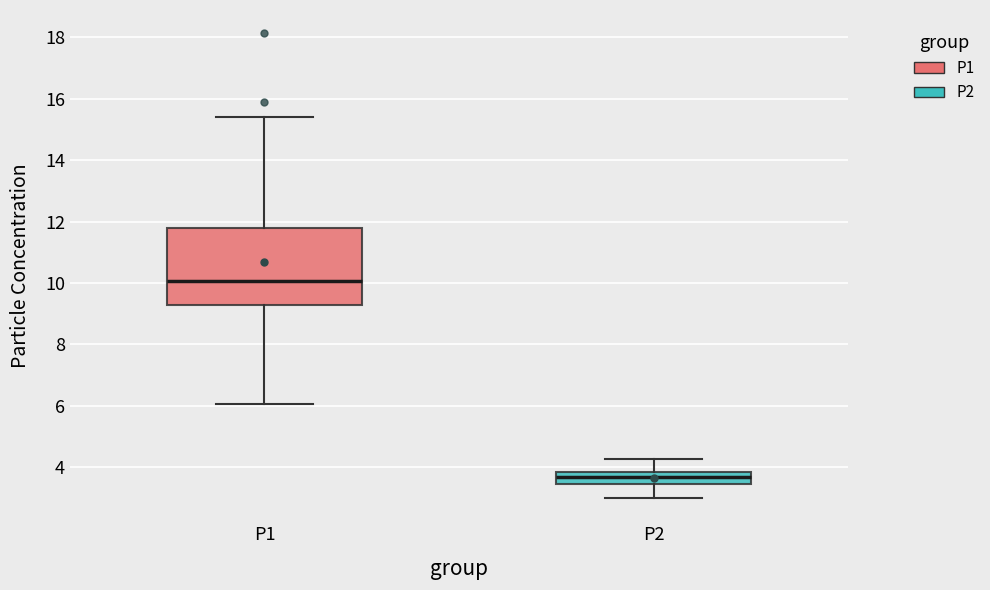

Reading left to right, read every box against the y-axis: the position of its median line, the range the box covers, and the ends of its whiskers. The values are not printed on the chart, so give them approximately, as read against the axis.

P1: median 10.0, box 9.2 to 11.8, whiskers 6.0 to 15.4
P2: median 3.6, box 3.4 to 3.8, whiskers 3.0 to 4.2